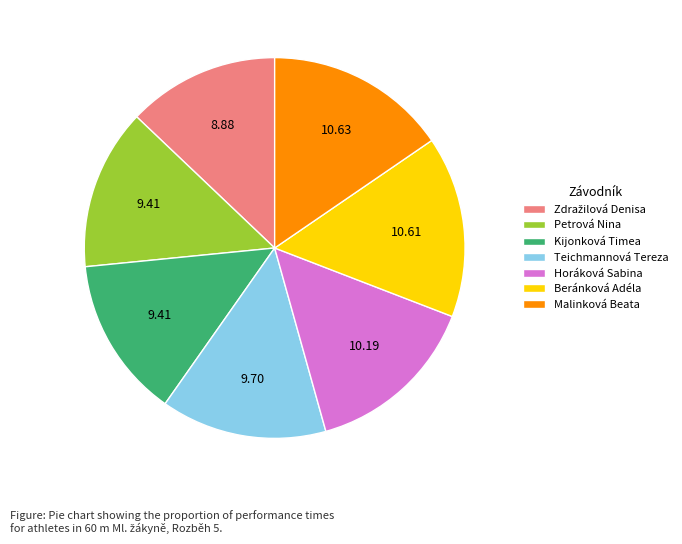

Does Teichmannová Tereza account for over 50% of the chart?

No